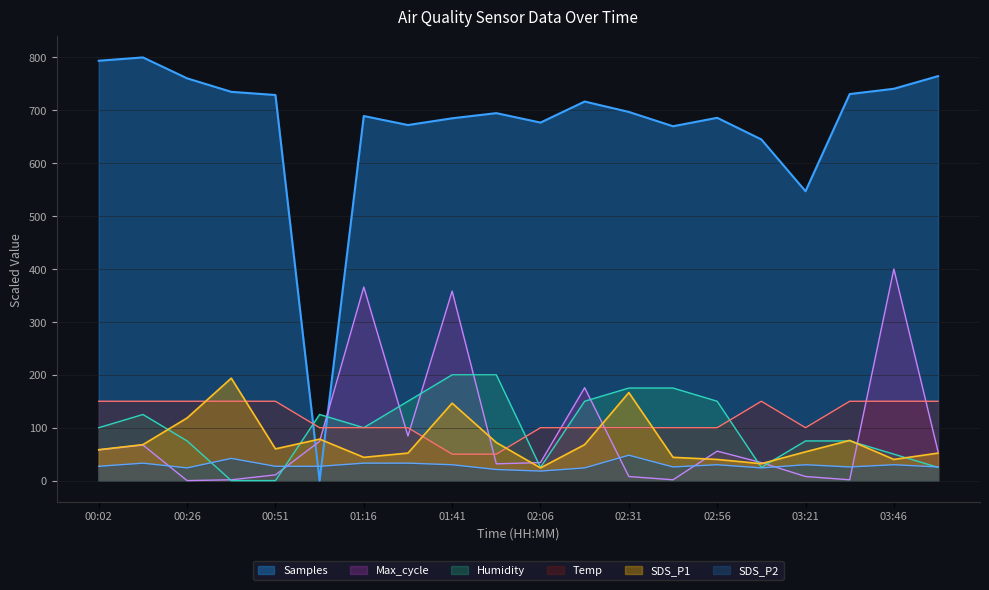

How many data points in Humidity are less than 100?

9